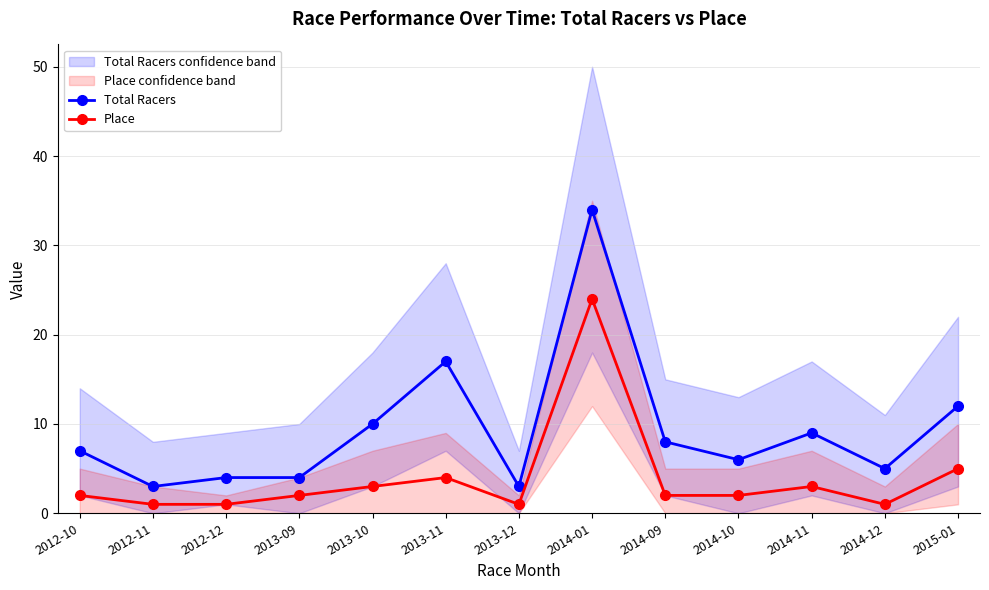

What position from the left is 2012-11?

2